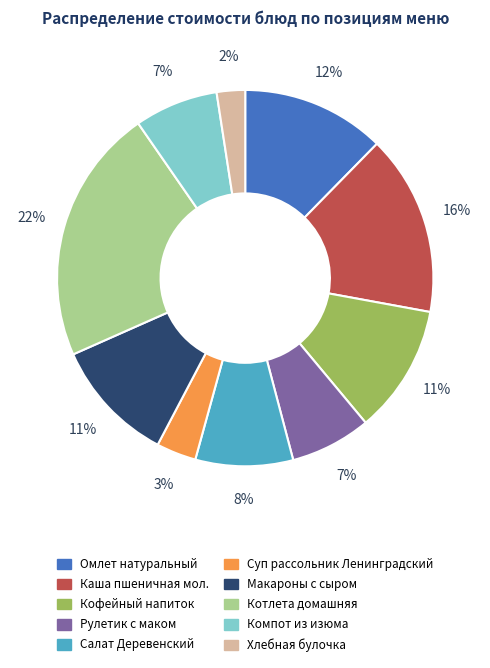

What is the smallest slice in the pie chart?

Хлебная булочка